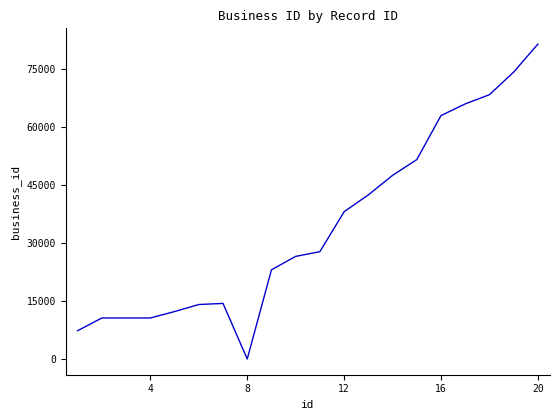

What is the difference between the maximum and minimum values?

81522